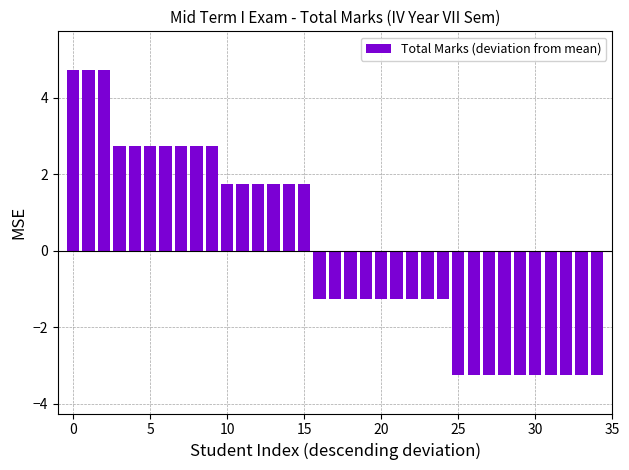

Reading left to right, what are all the values shown in this chart?

4.7	4.7	4.7	2.7	2.7	2.7	2.7	2.7	2.7	2.7	1.7	1.7	1.7	1.7	1.7	1.7	-1.3	-1.3	-1.3	-1.3	-1.3	-1.3	-1.3	-1.3	-1.3	-3.3	-3.3	-3.3	-3.3	-3.3	-3.3	-3.3	-3.3	-3.3	-3.3